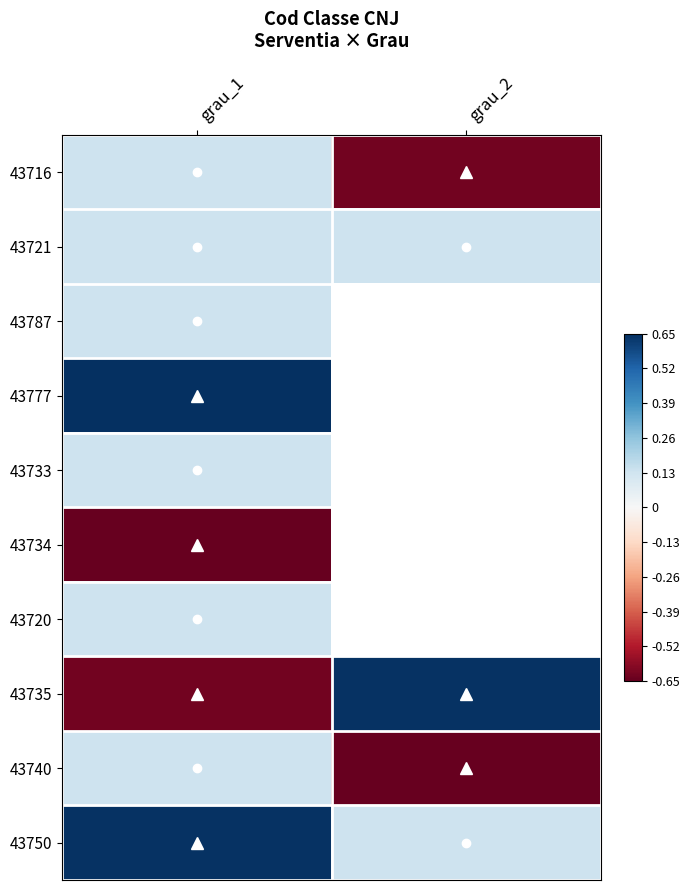

What is the maximum value shown in the chart?

0.7